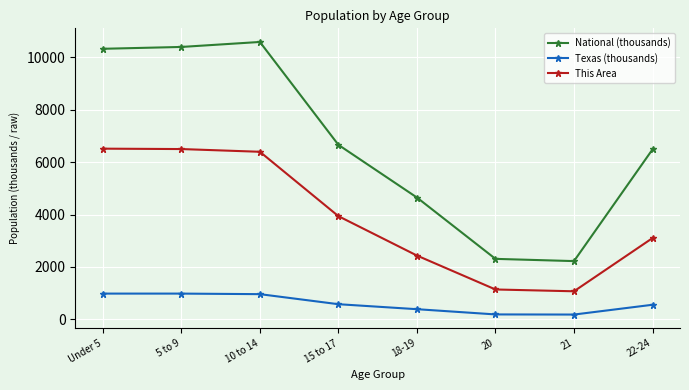

List the series in order of their overall mean, highest first.

National (thousands), This Area, Texas (thousands)